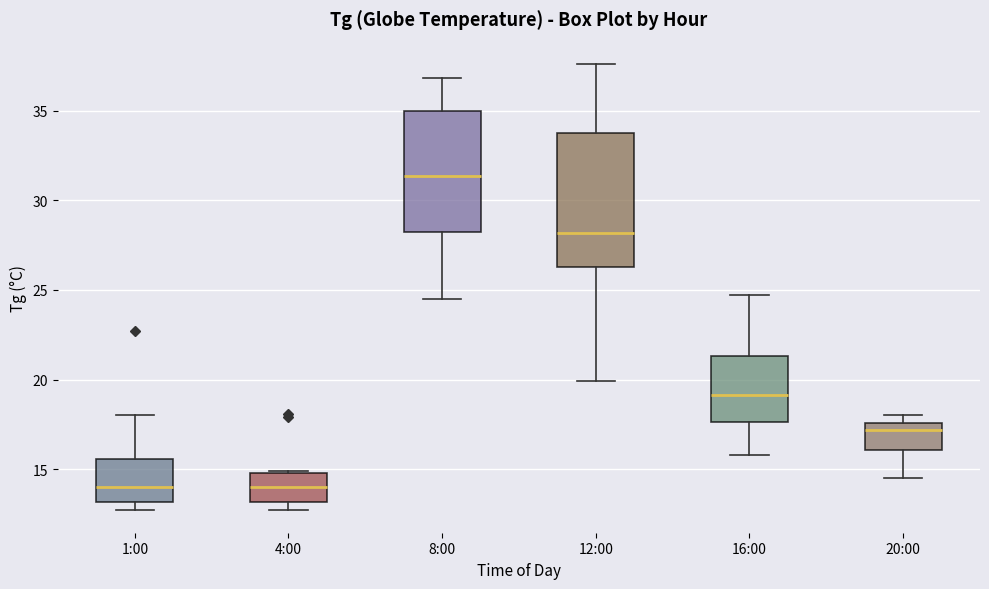

Where is the upper edge of the box for 1:00 on the y-axis? The values are not printed on the chart, so give them approximately, as read against the axis.

15.5